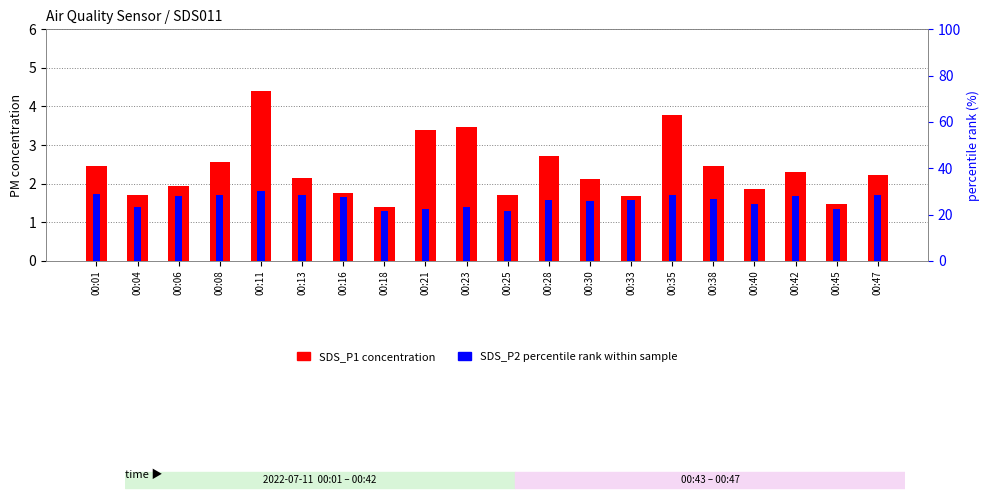

What is the minimum value shown in the chart?

1.4